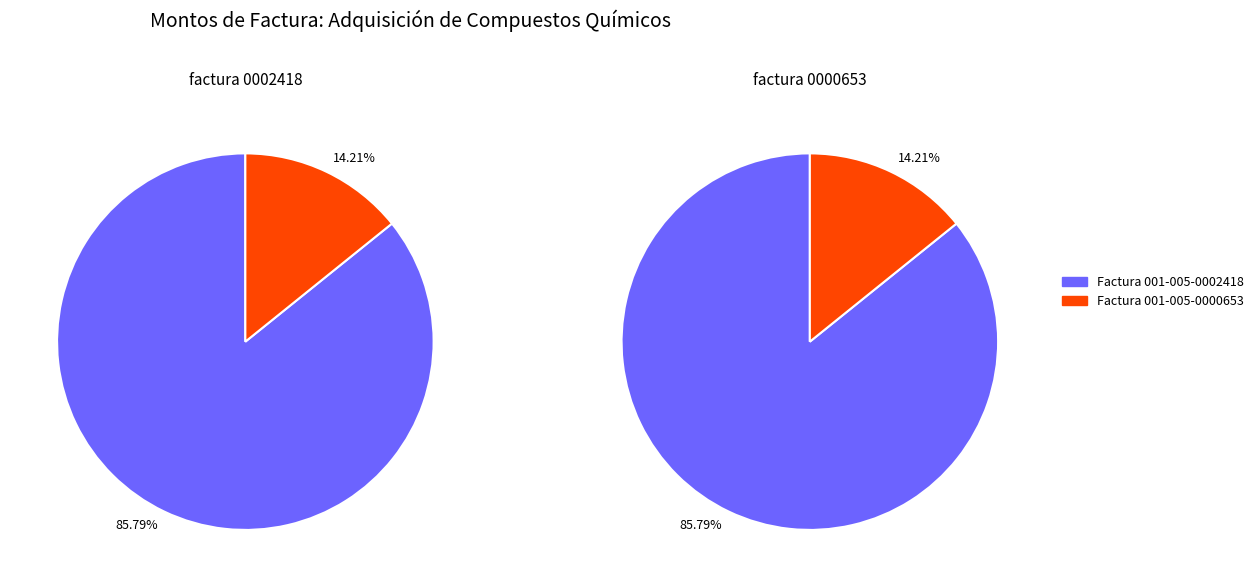

How much of the chart is everything except Factura 001-005-0000653?

85.8%